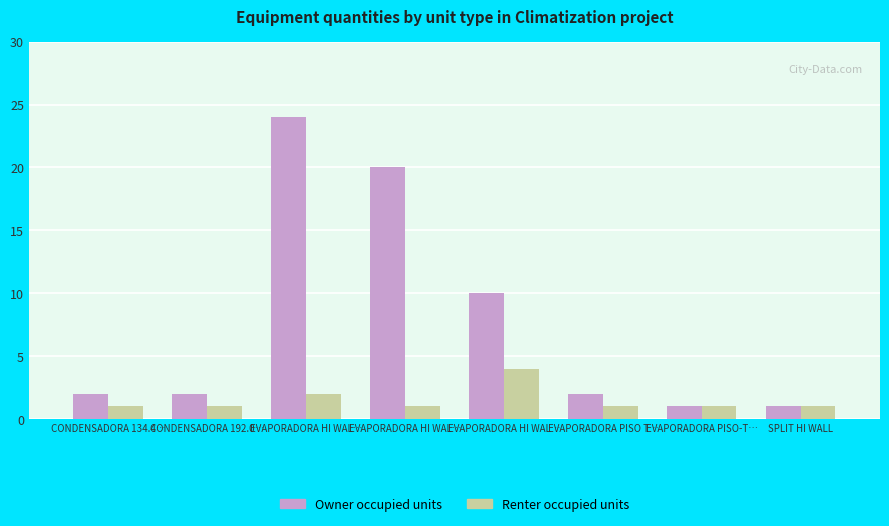

How many groups of bars are there?

8